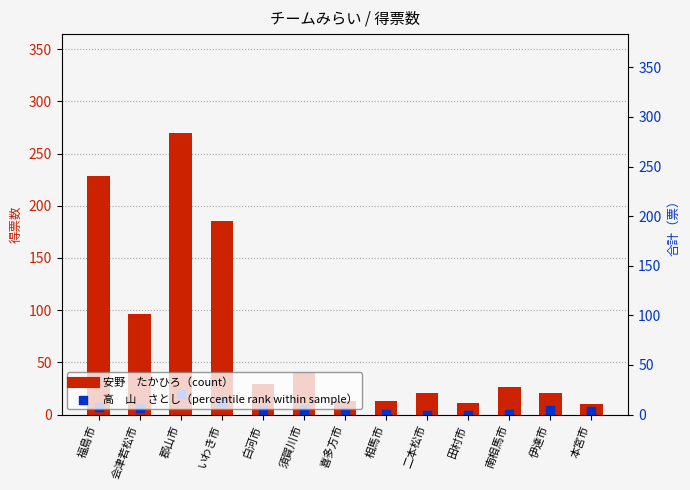

At which category is the sum across all series the highest?

郡山市